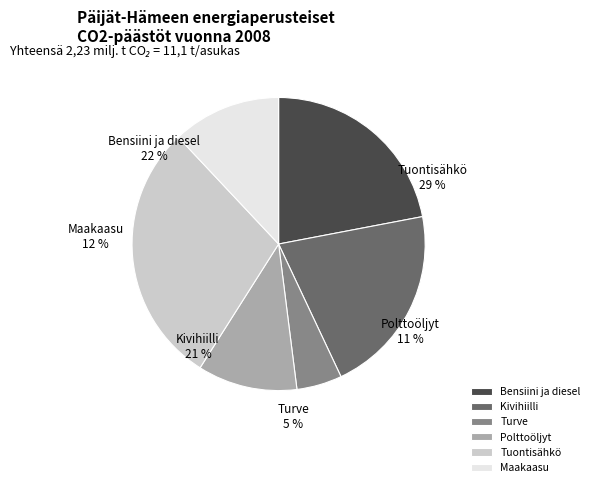

To the nearest percent, what is the difference between the largest and smallest slice percentages?

24%